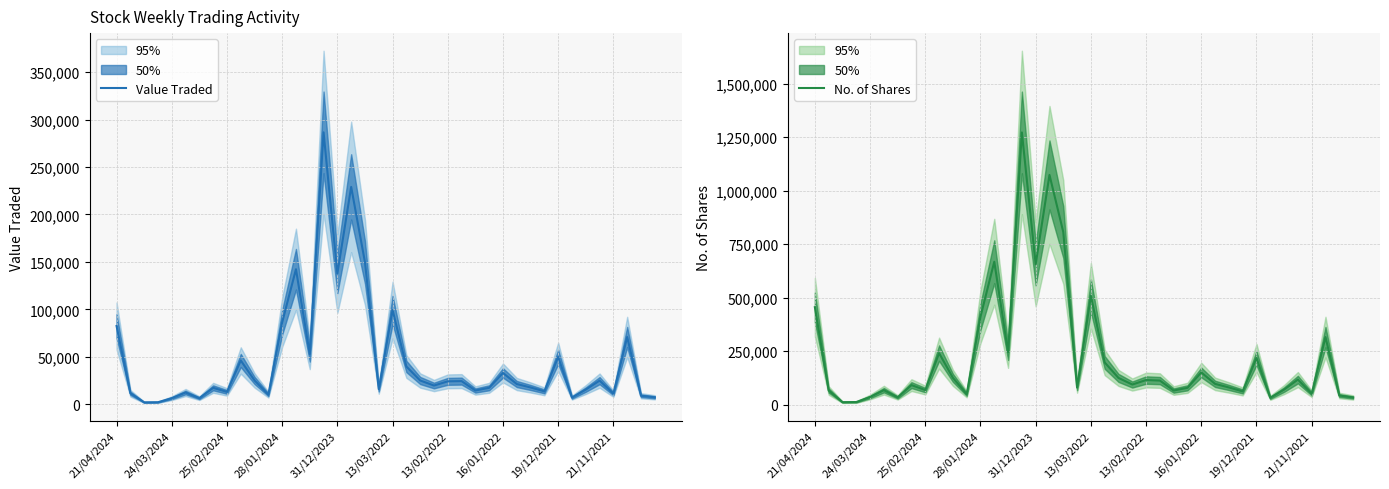

Where is Value Traded nearest to the value 144336?

13